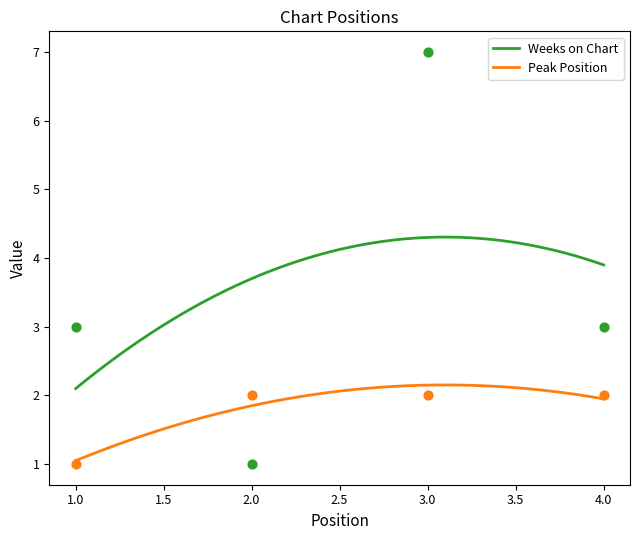

Which series has the largest Y range (max minus min)?

Weeks on Chart